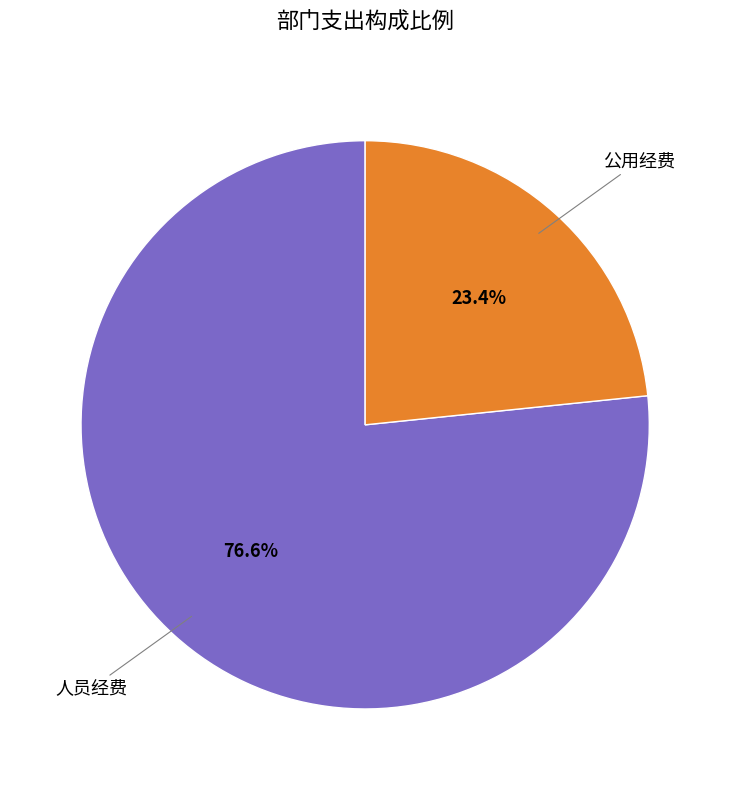

Approximately how many times larger is the value at 人员经费 compared to 公用经费?

3.3